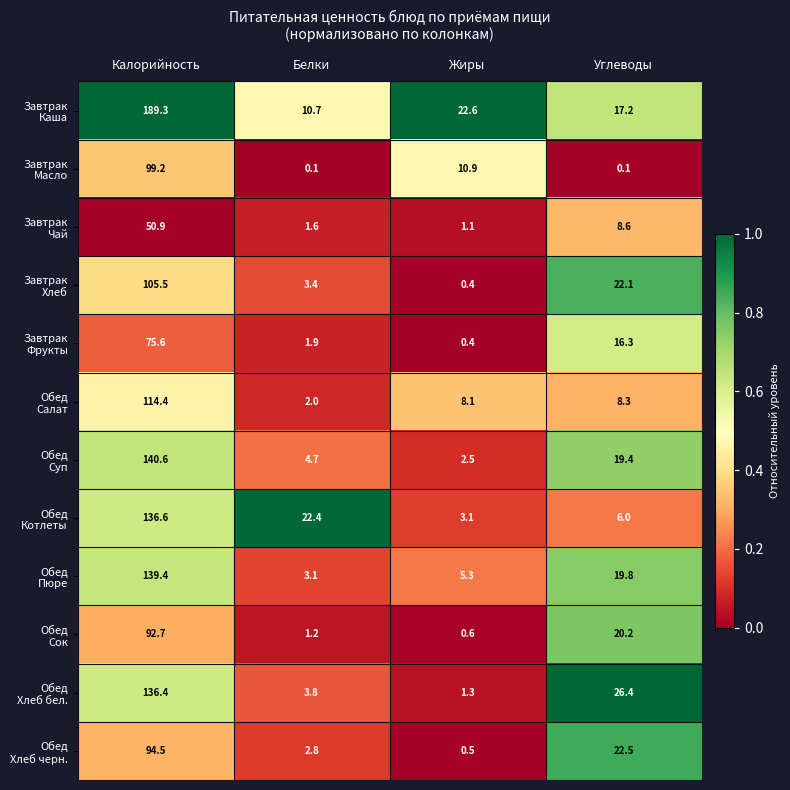

How many distinct data groups are displayed?

12